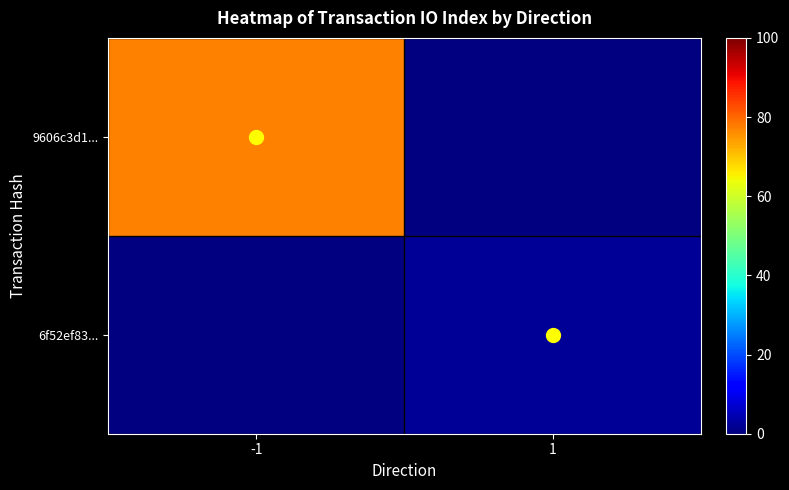

At which category does the chart reach its peak across all series?

-1